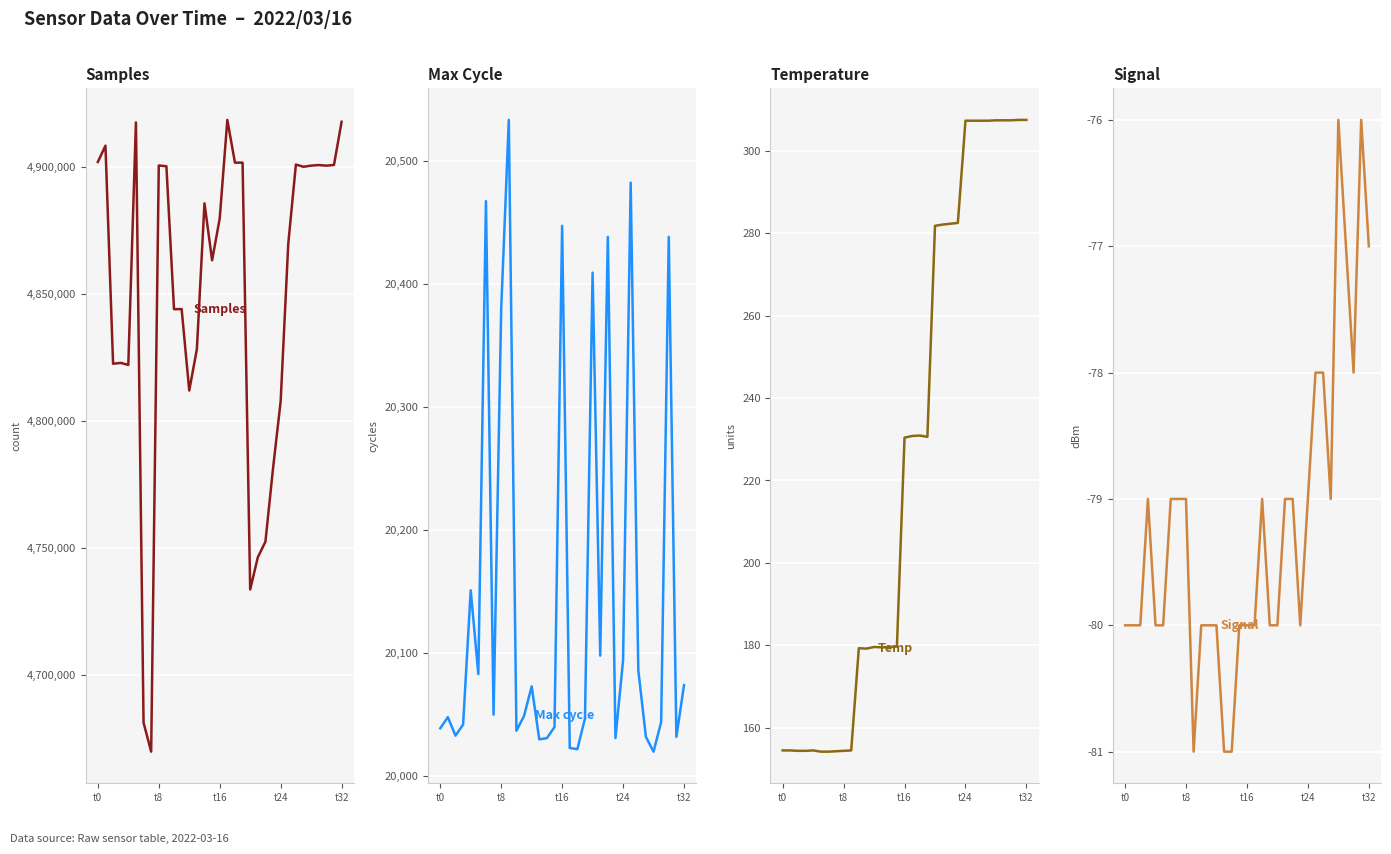

What is the label of the 26th point from the left?

25